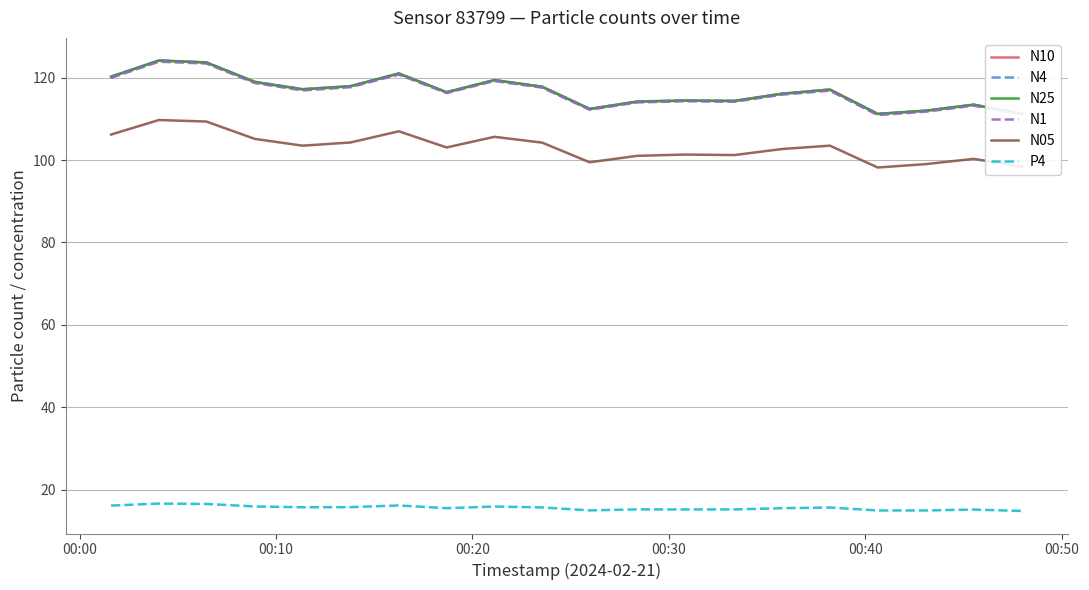

True or false: N25 and P4 cross at least once.

False